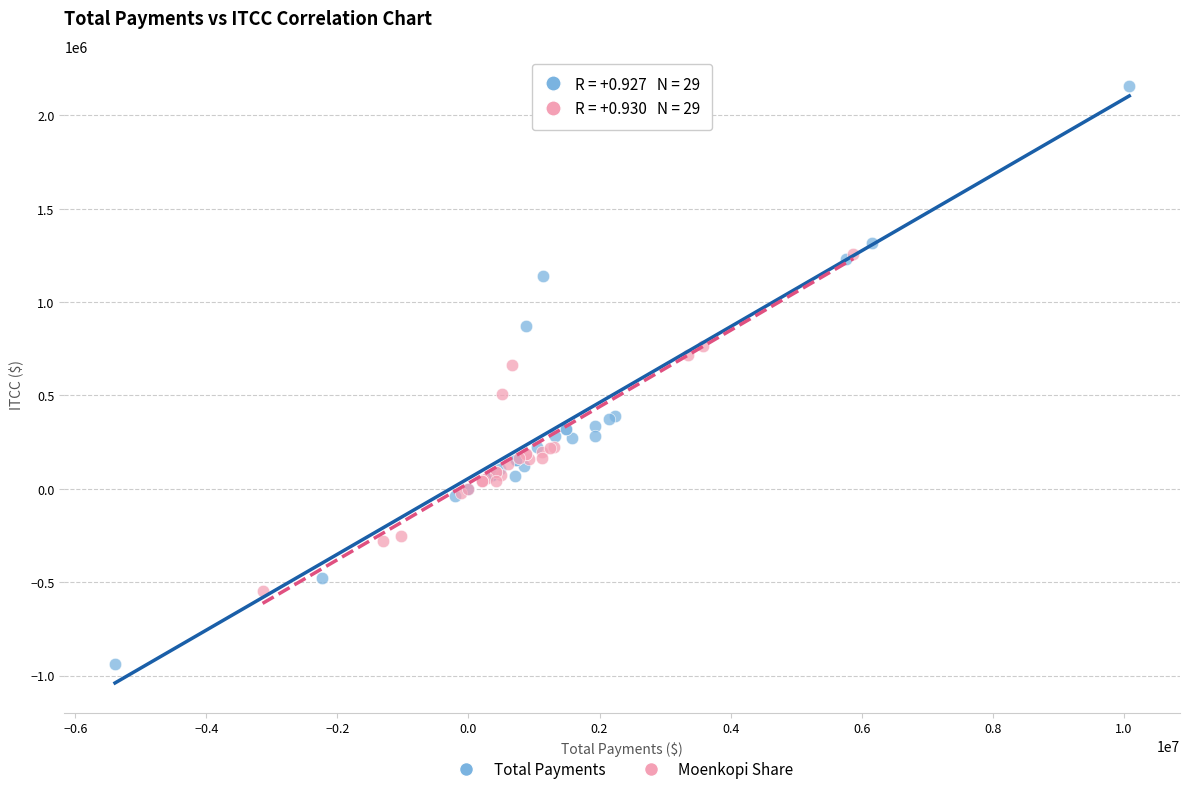

Which series reaches the maximum Y coordinate?

Total Payments